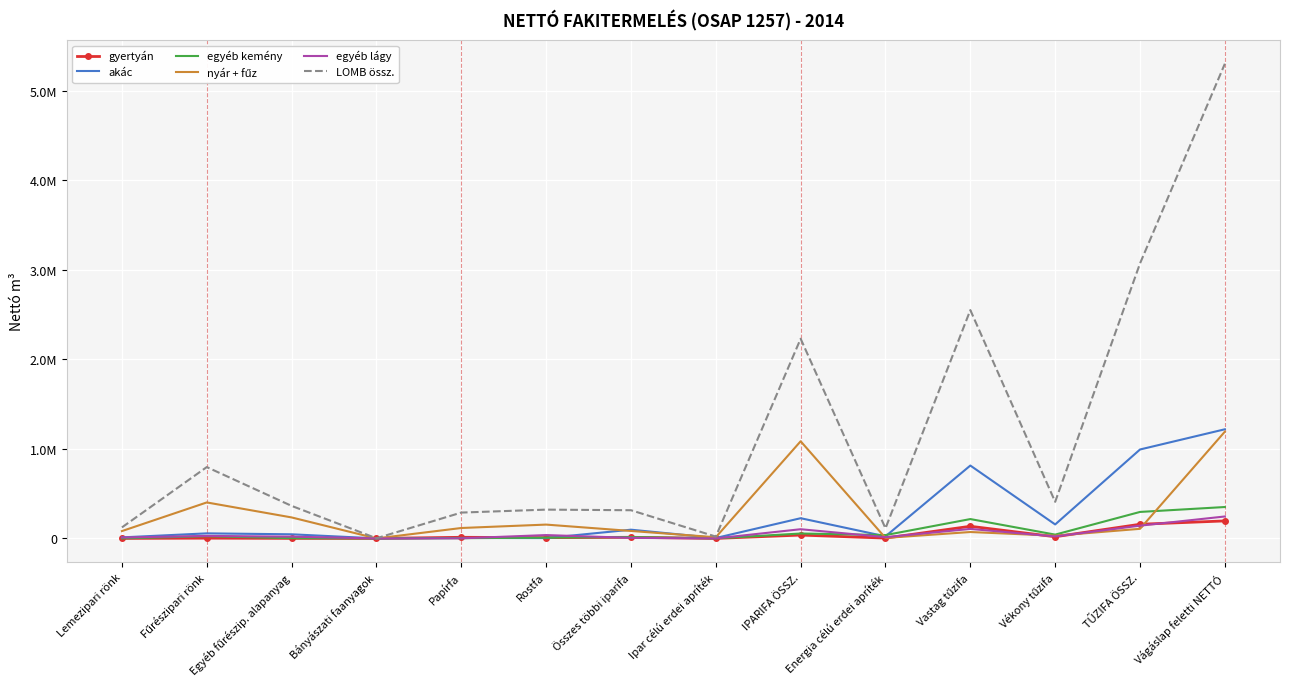

How many positive values does the gyertyán series have?

13